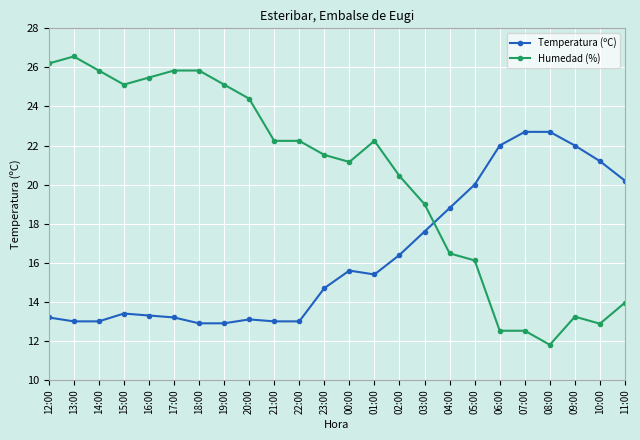

What is the spread (max minus min) of values at 02:00?

4.0